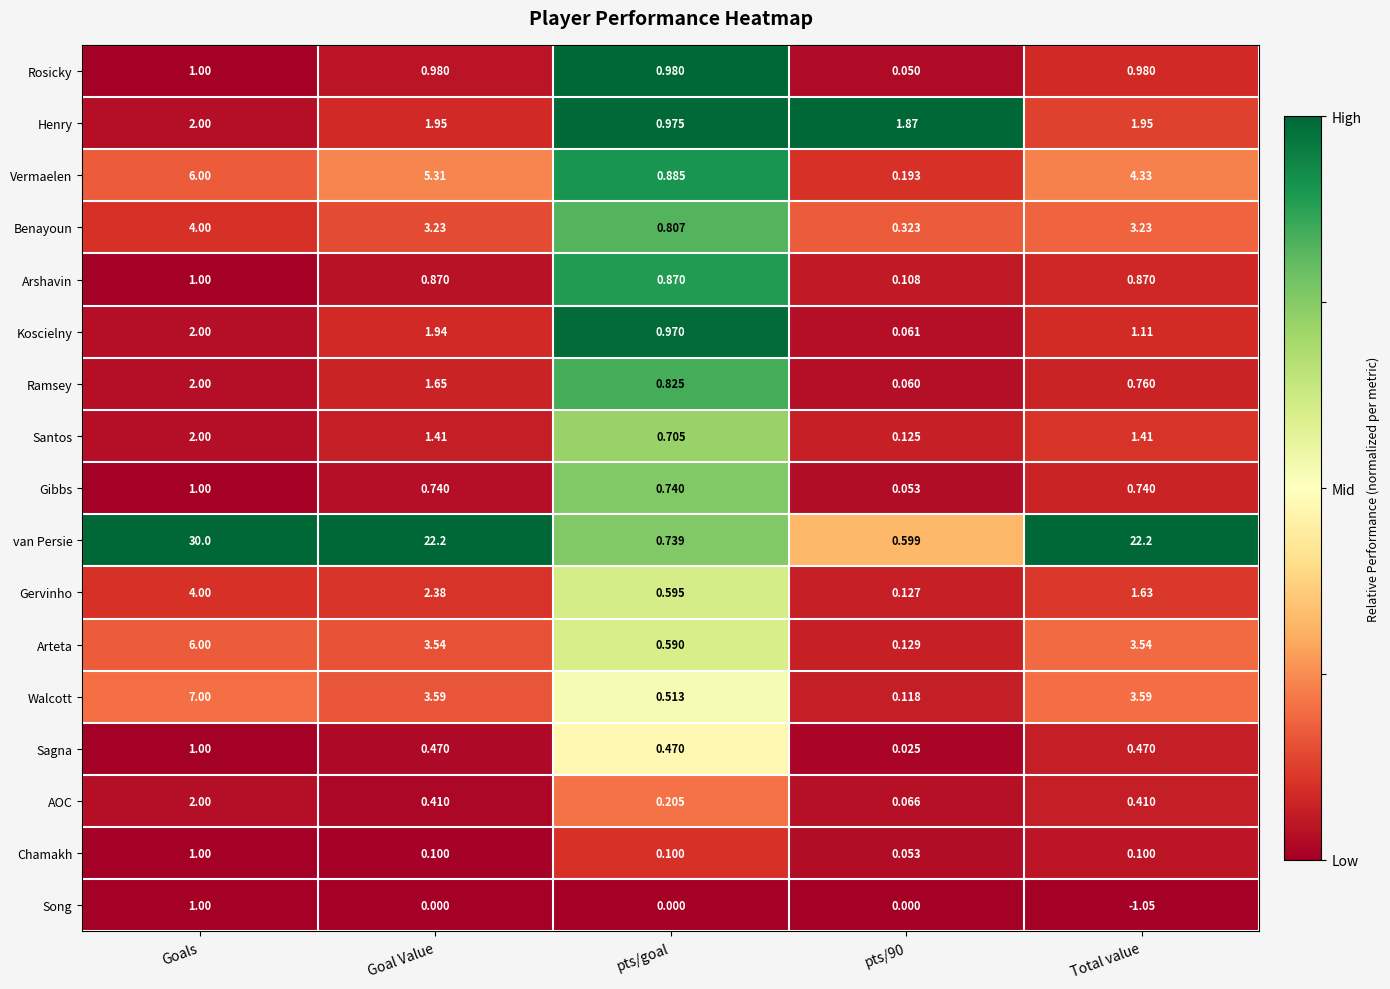

Which series has the largest total across all categories?

van Persie